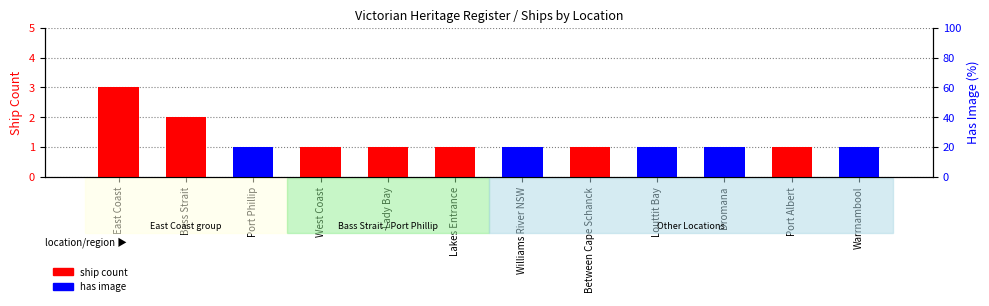

True or false: has image has a value of 1 at Lady Bay.

False